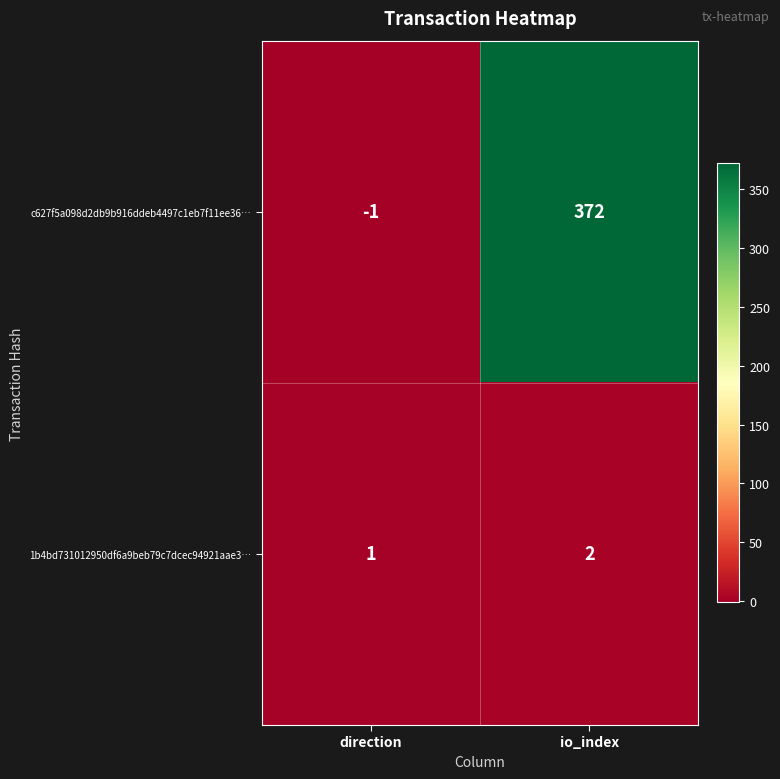

At which label is c627f5a098d2db9b916ddeb4497c1eb7f11ee36… closest to 185?

direction